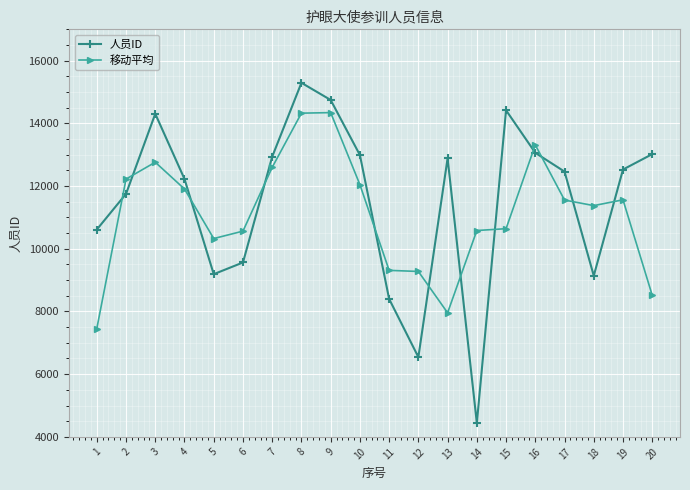

How many categories are shown in the chart?

20